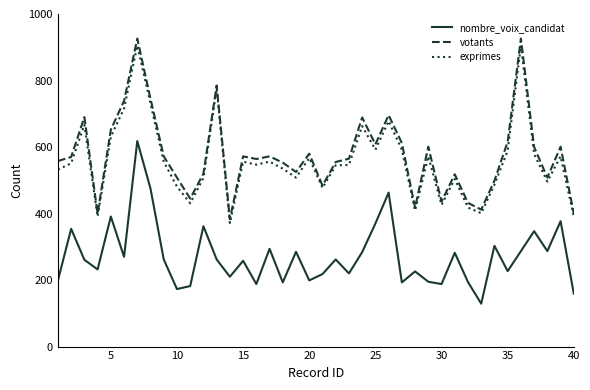

In nombre_voix_candidat, how many points are higher than both neighbors (excluding endpoints)?

14